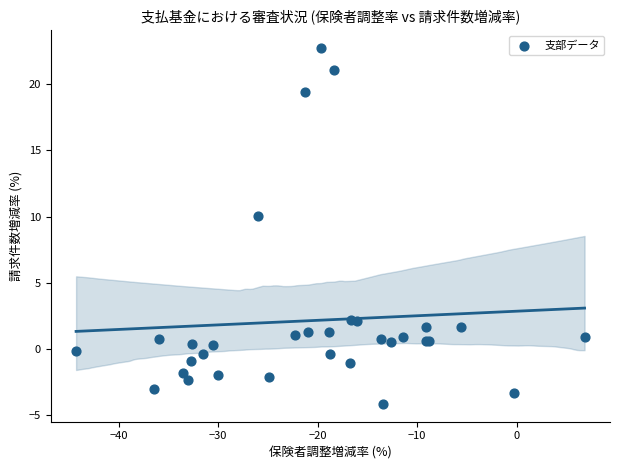

What Y value in the scatter plot is closest to 9?

10.0